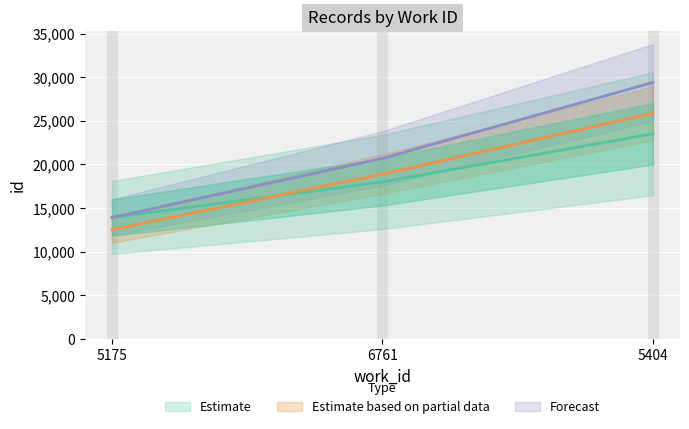

Count the values in the range 13921 to 23517.

3